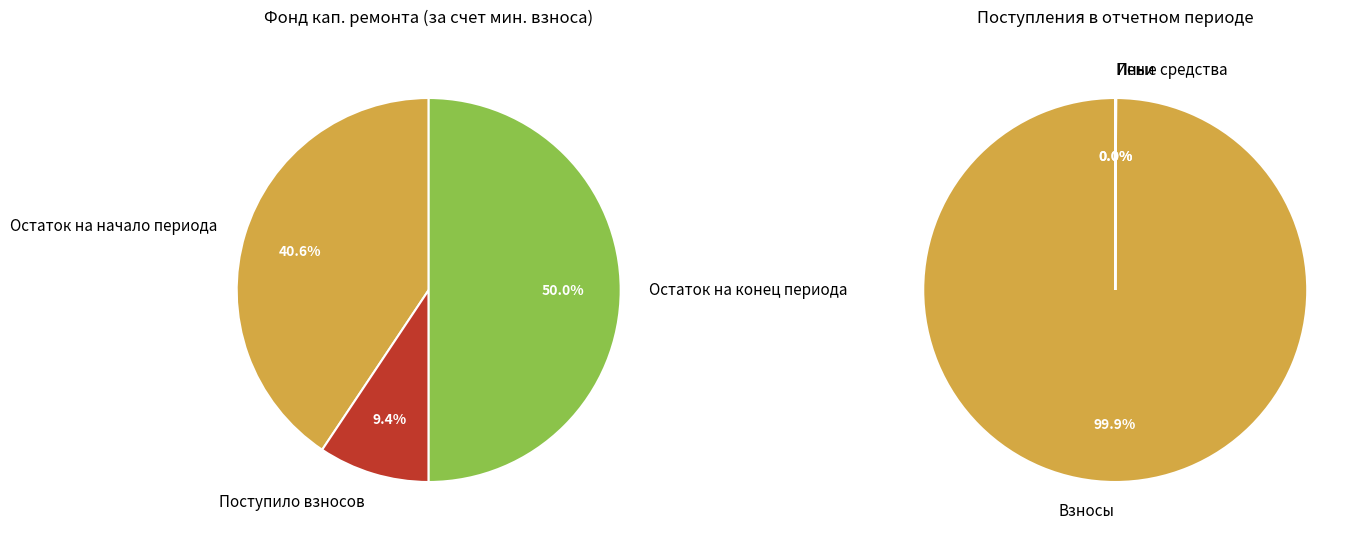

Which slice is the largest?

Остаток на конец